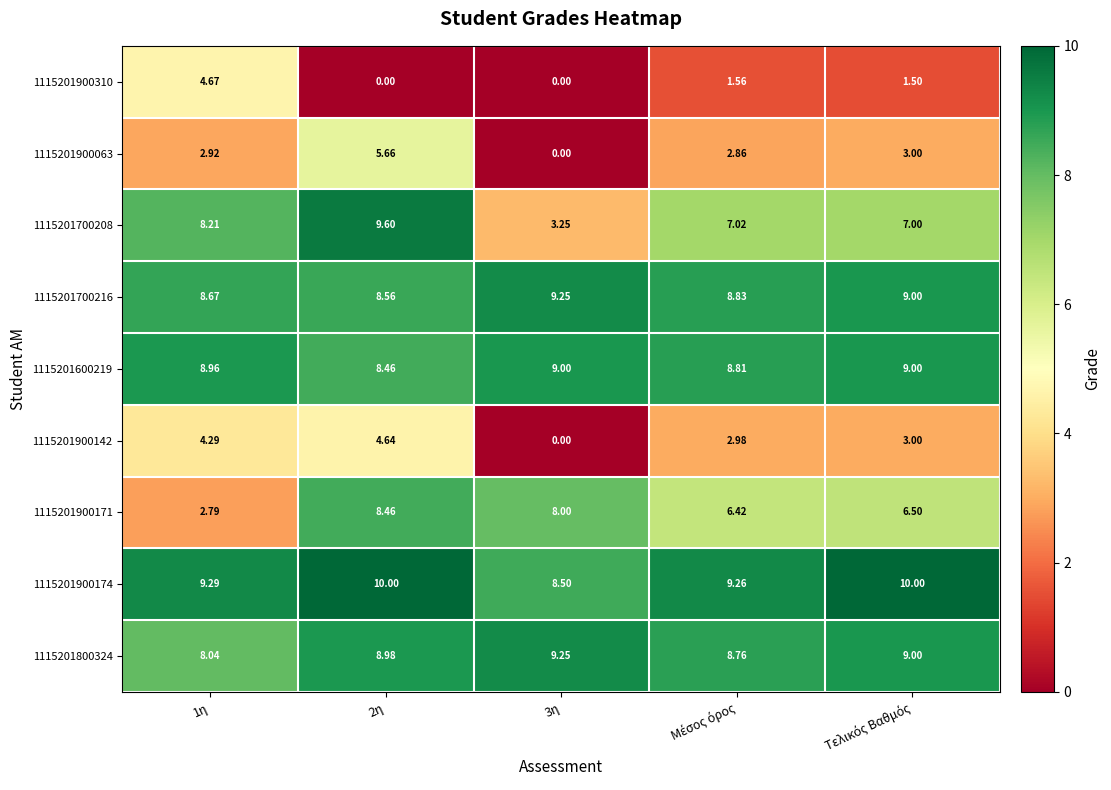

Is the value of 1115201800324 at 3η greater than the value of 1115201900171 at 2η?

Yes